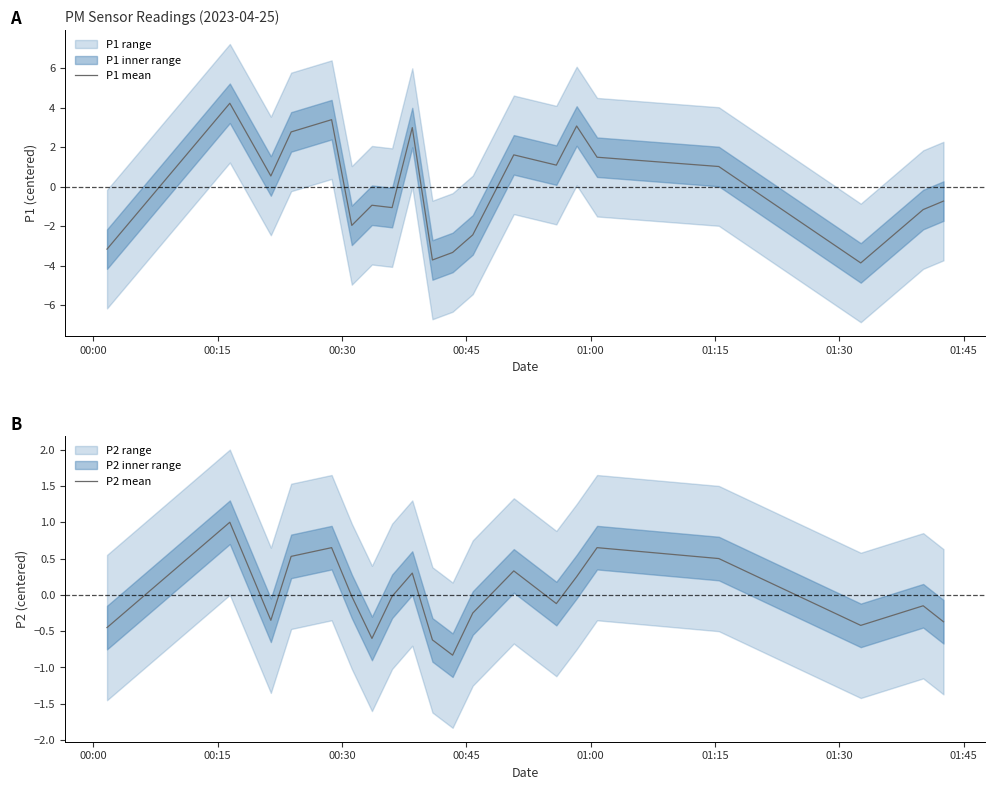

Reading left to right, what are all the values shown in this chart?

P1 mean: -3.2	4.2	0.5	2.8	3.4	-2.0	-0.9	-1.1	3.0	-3.7	-3.3	-2.4	1.6	1.1	3.1	1.5	1.0	-3.9	-1.2	-0.7
P2 mean: -0.5	1.0	-0.4	0.5	0.6	-0.0	-0.6	-0.0	0.3	-0.6	-0.8	-0.3	0.3	-0.1	0.2	0.6	0.5	-0.4	-0.2	-0.4